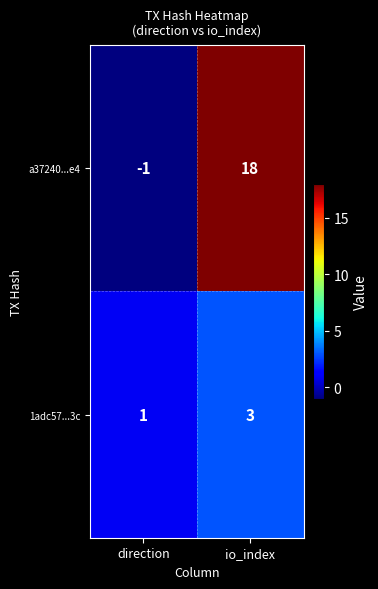

Rank the series by their maximum value, from highest to lowest.

a37240...e4, 1adc57...3c